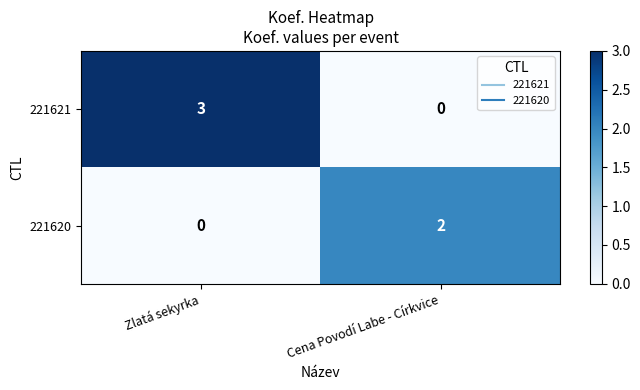

What is the sum of the 221621 values at Zlatá sekyrka and Cena Povodí Labe - Církvice?

3